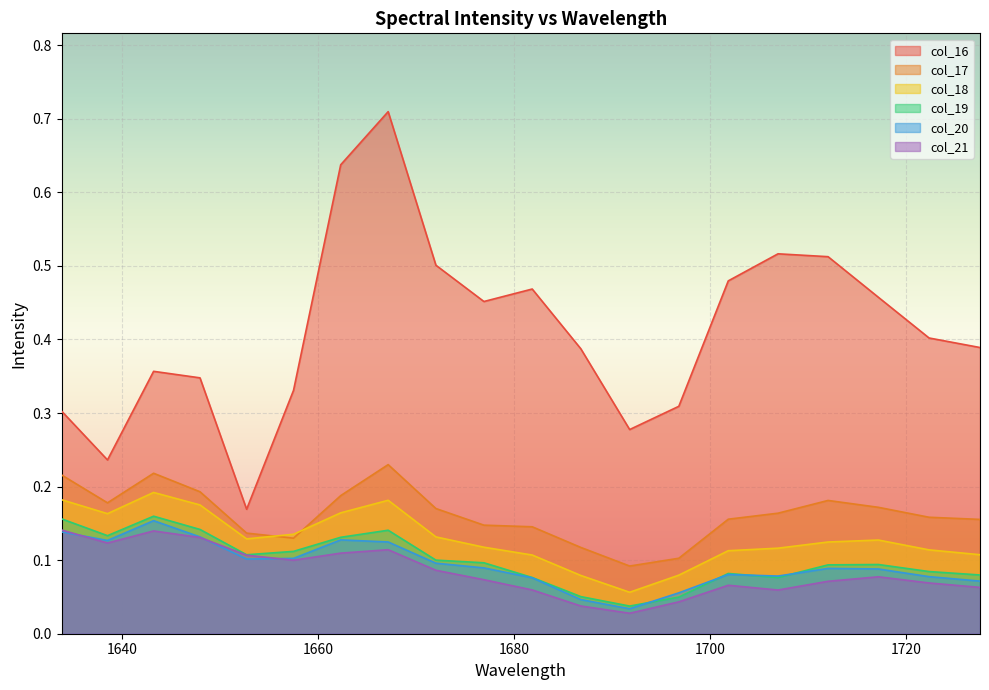

Which series has the largest range (max minus min)?

col_16